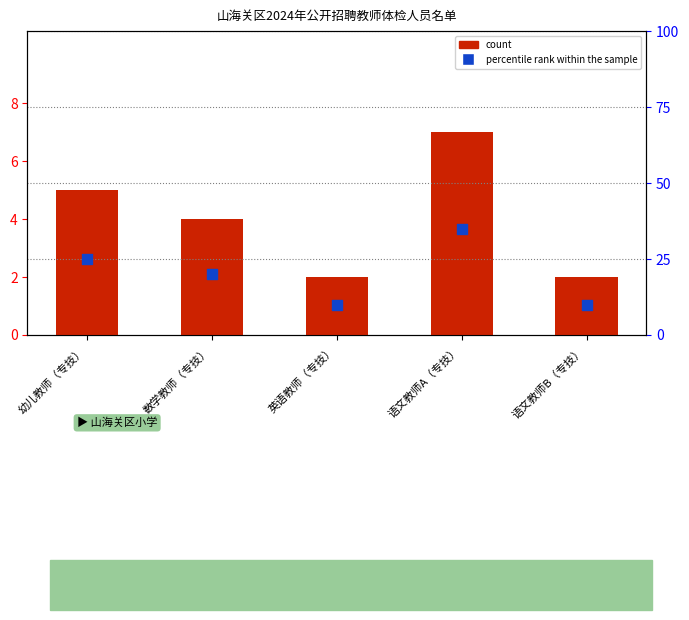

Is the value of percentile rank within the sample at 数学教师（专技） greater than the value of count at 语文教师B（专技）?

Yes